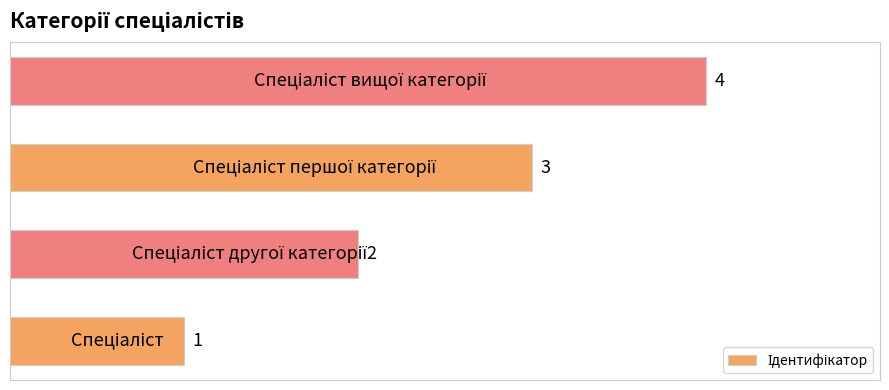

What is the difference between the maximum and minimum values?

3